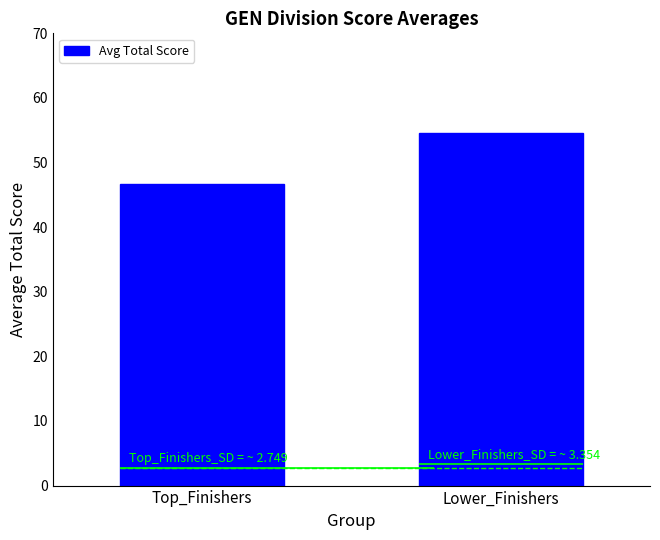

What value does the data have at Lower_Finishers?

54.5